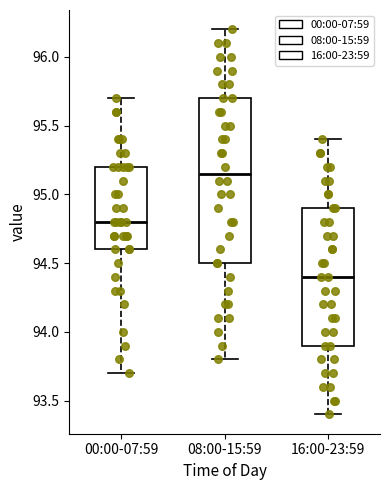

Comparing the boxes themselves (not the whiskers), which one is the tallest?

08:00-15:59